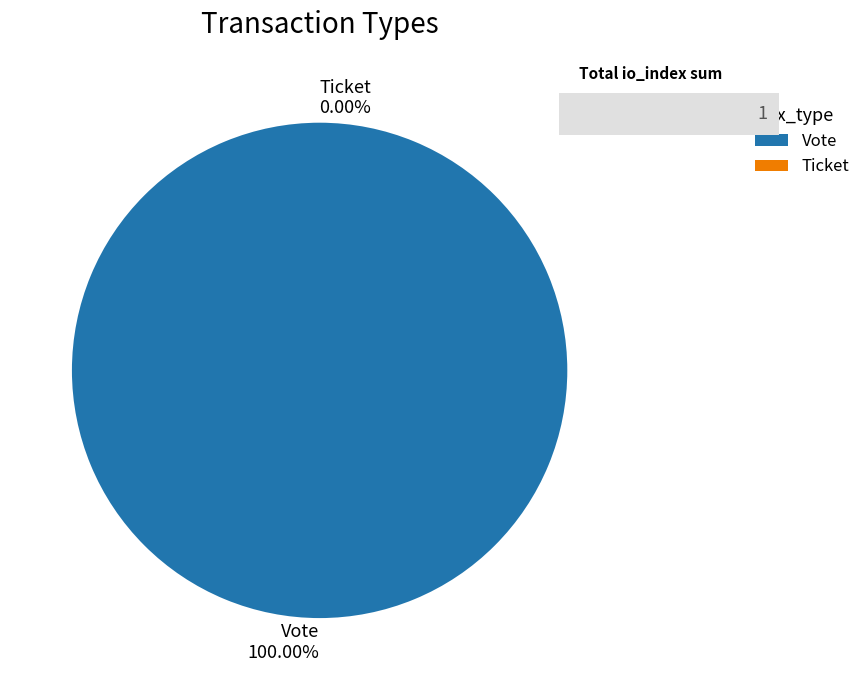

Does Vote represent more than half of the total?

Yes